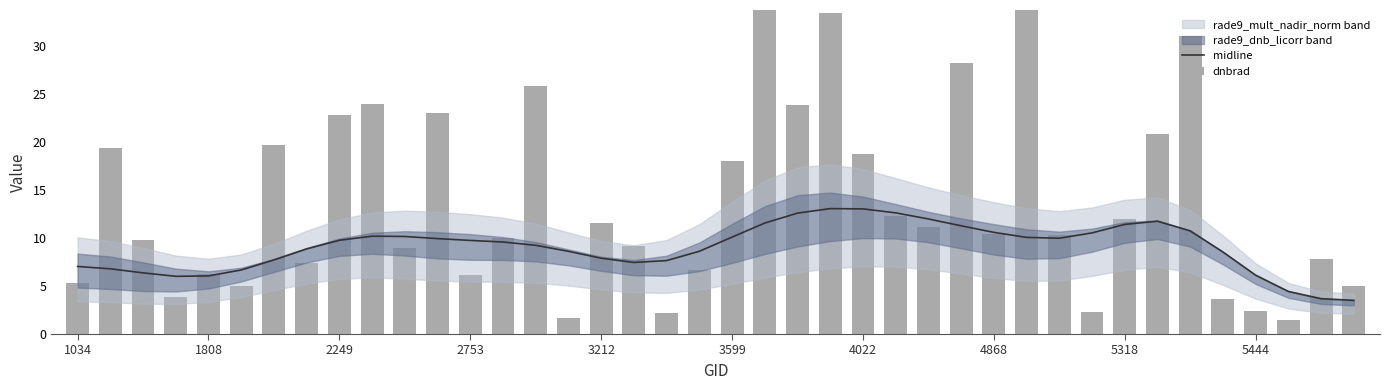

At which category does the chart reach its peak across all series?

21